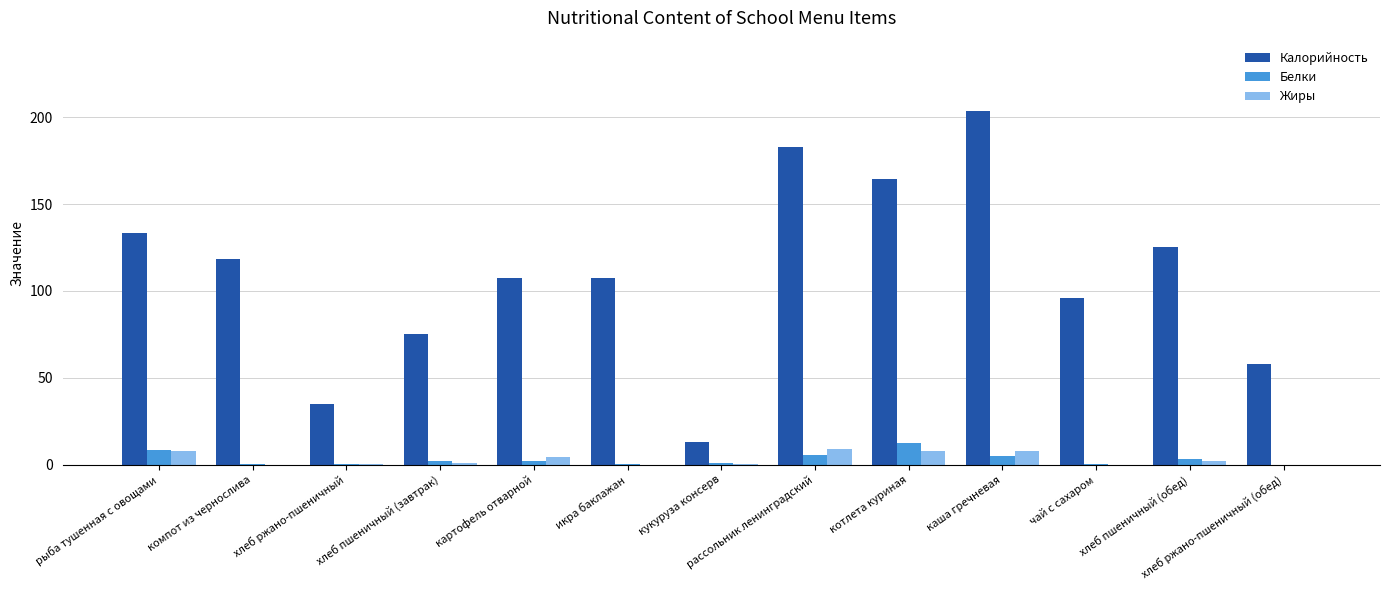

What is the maximum value for Белки?

12.2